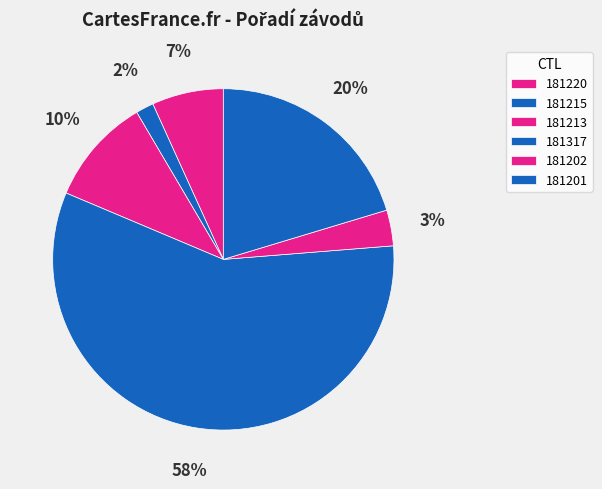

What portion of the pie excludes 181202?

96.6%